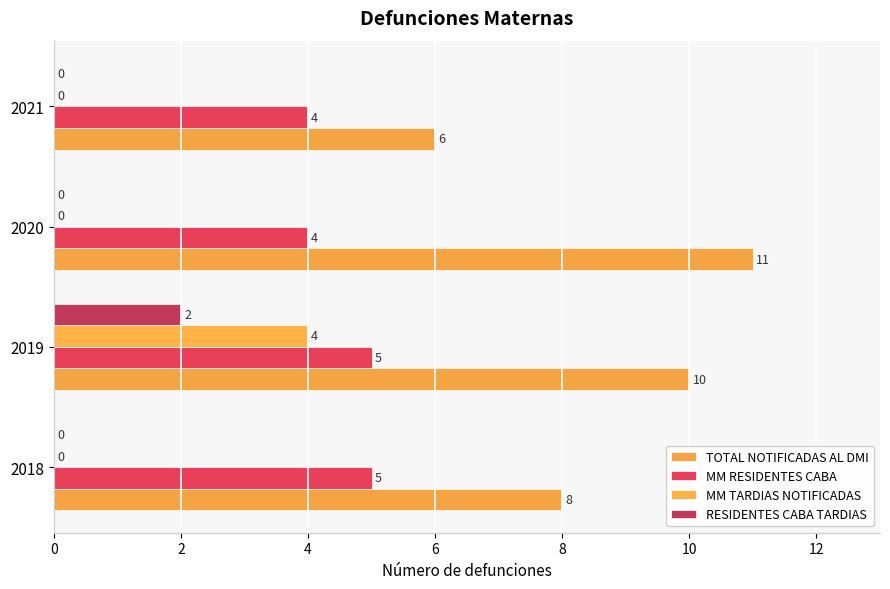

Reading left to right, what are all the values shown in this chart?

TOTAL NOTIFICADAS AL DMI: 8	10	11	6
MM RESIDENTES CABA: 5	5	4	4
MM TARDIAS NOTIFICADAS: 0	4	0	0
RESIDENTES CABA TARDIAS: 0	2	0	0